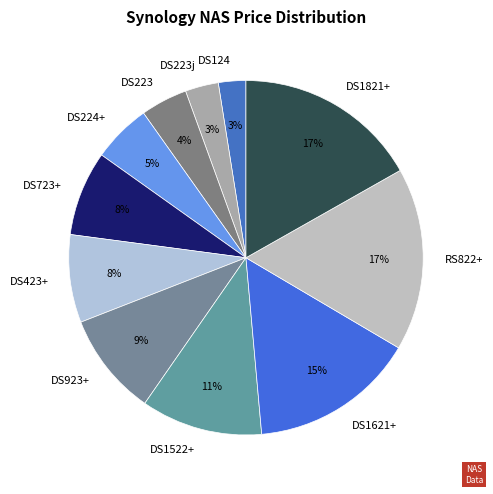

How many slices are in this pie chart?

11